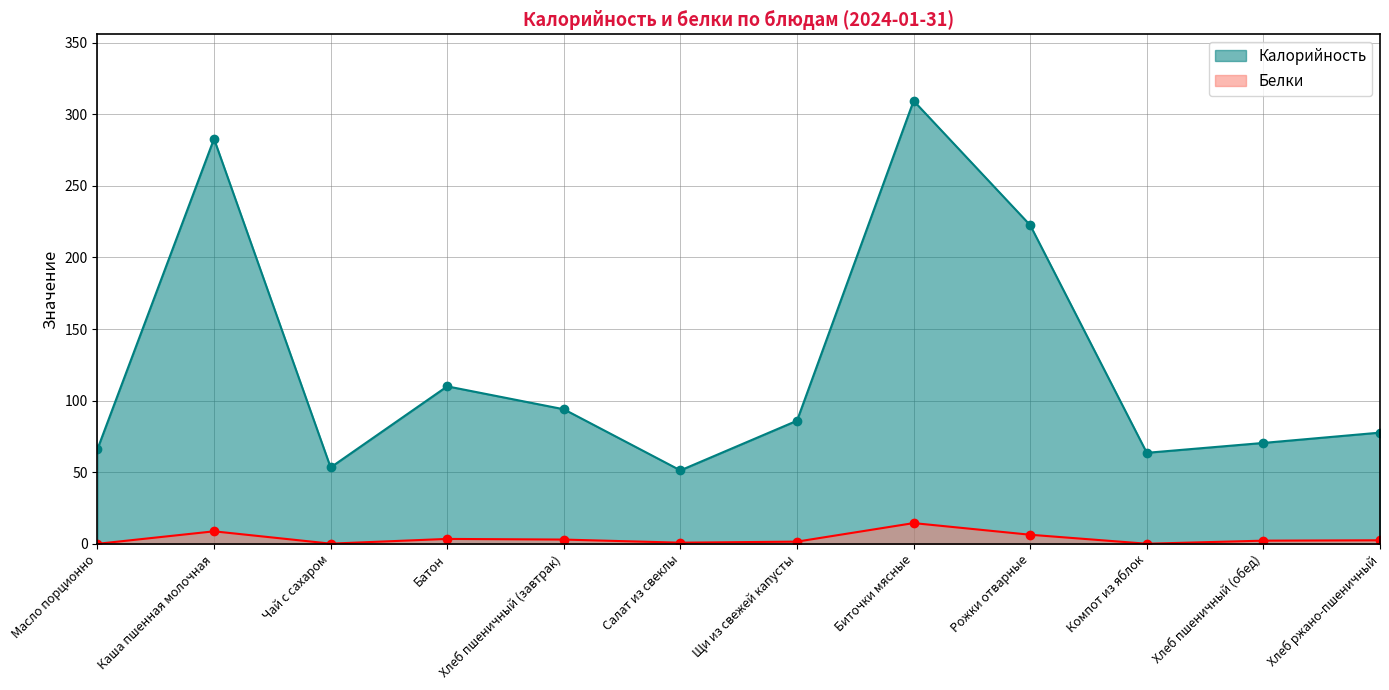

How many data points in Калорийность are less than 86?

6